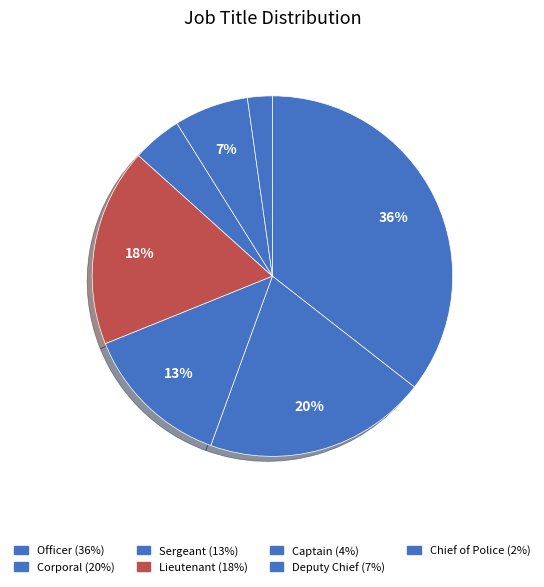

To the nearest percent, what is the difference between the Captain and Corporal slice percentages?

16%